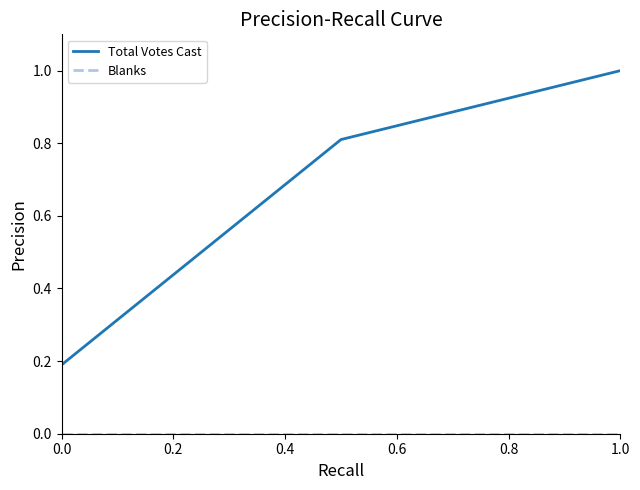

What is the highest value of the Total Votes Cast series?

1.0